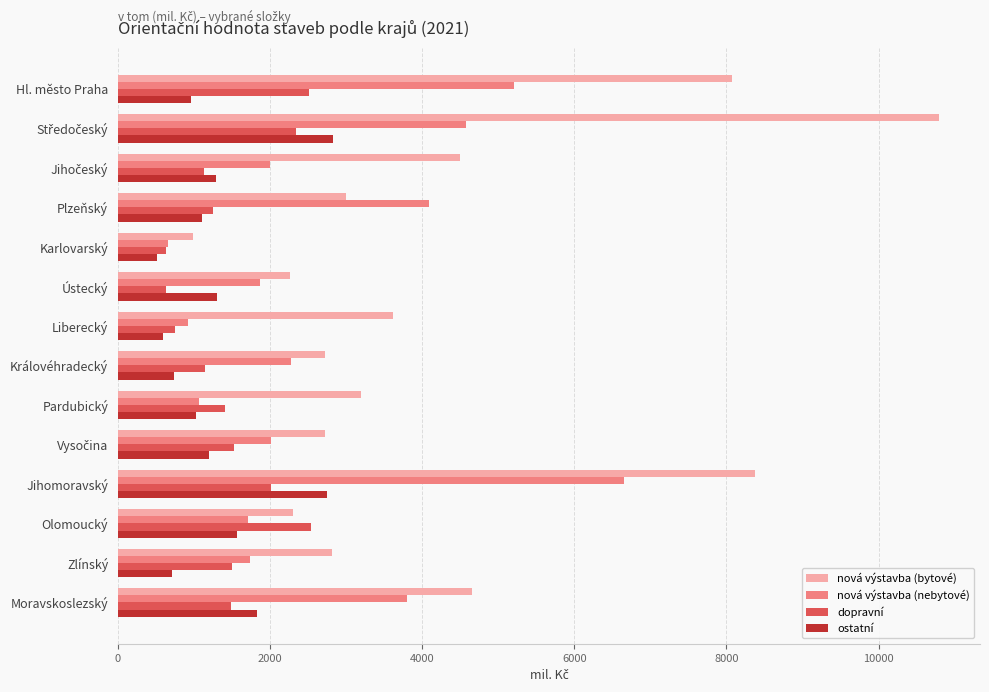

How many categories are shown in the chart?

14